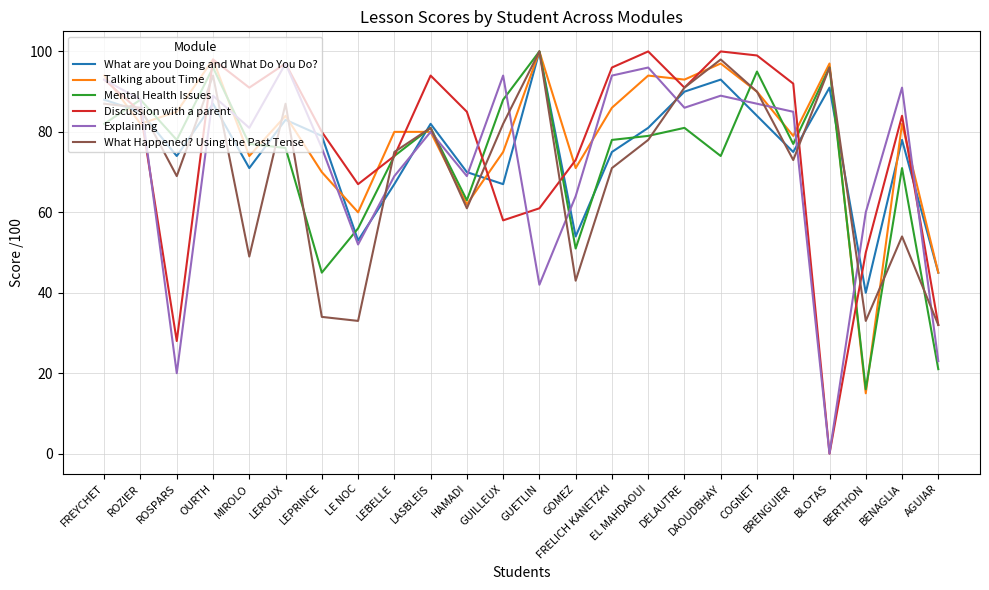

In What are you Doing and What Do You Do?, how many points are lower than both neighbors (excluding endpoints)?

7